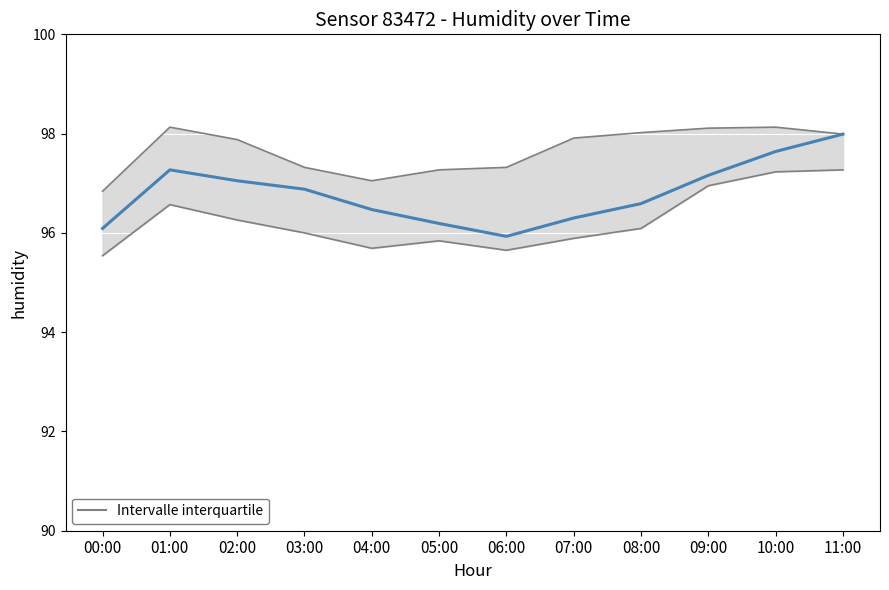

Count the number of categories in the chart.

12